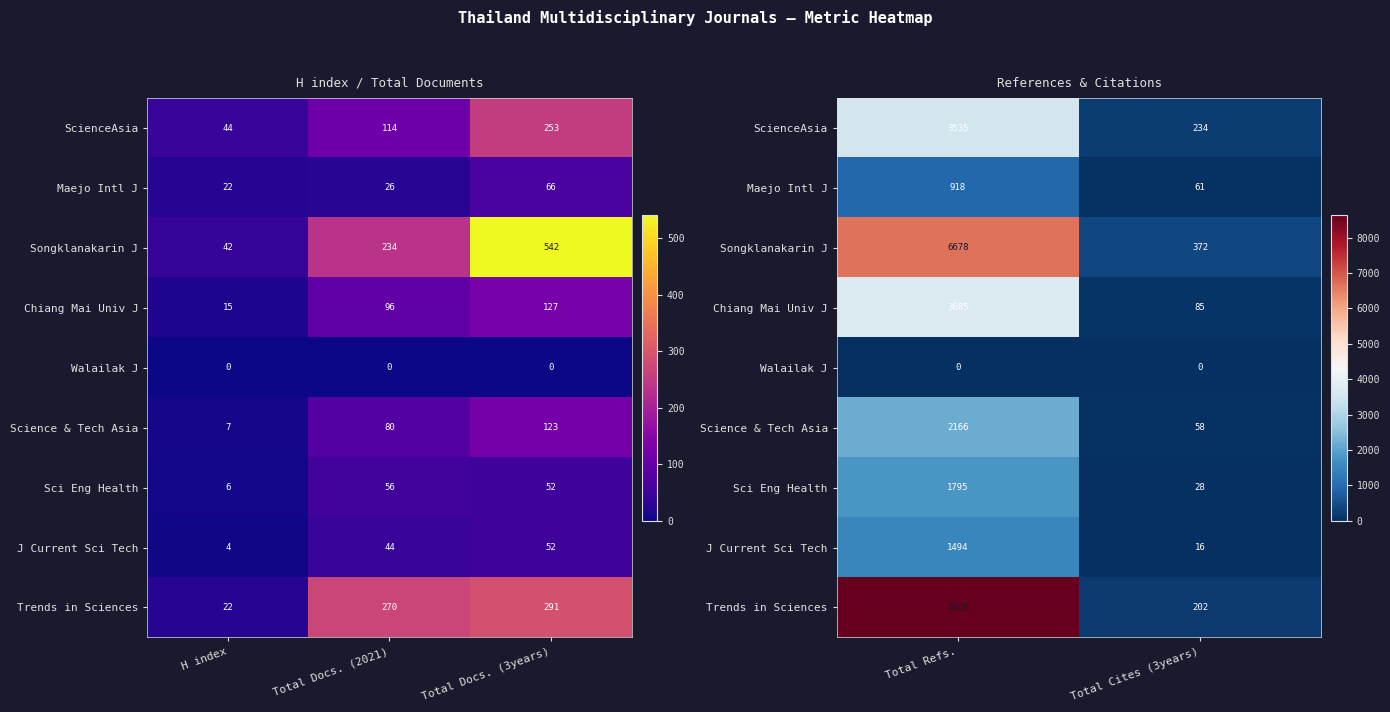

What is the highest value of the Maejo Intl J series?

918